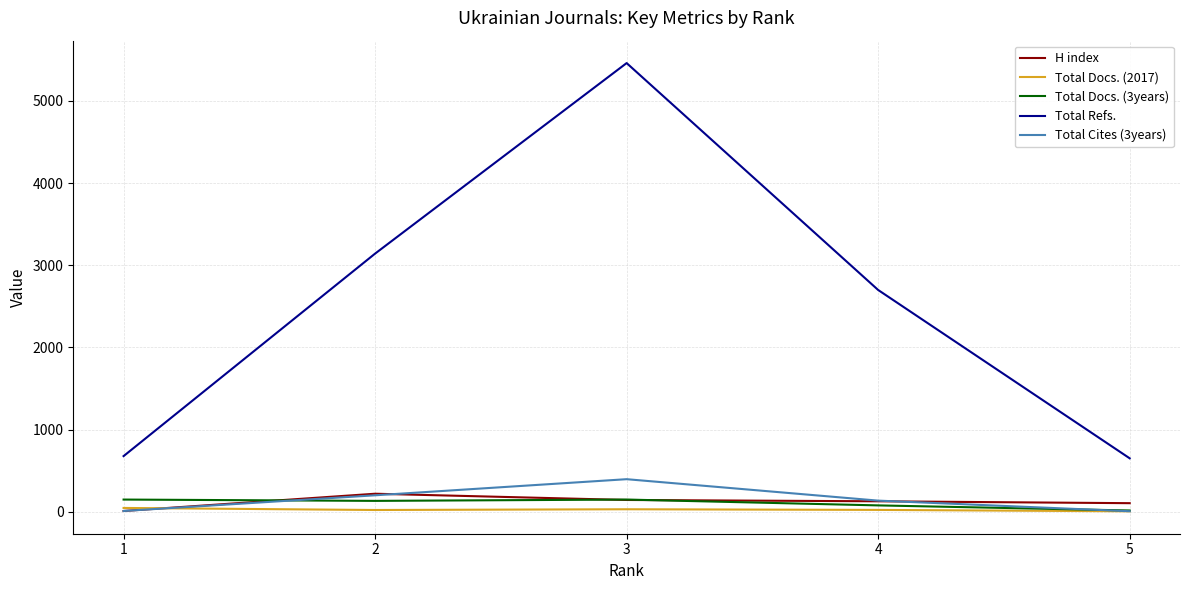

True or false: Total Docs. (3years) and Total Refs. intersect in this chart.

False